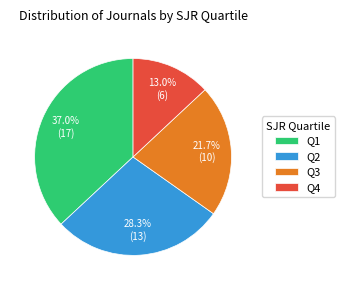

What percentage is the Q2 slice, to the nearest percent?

28%